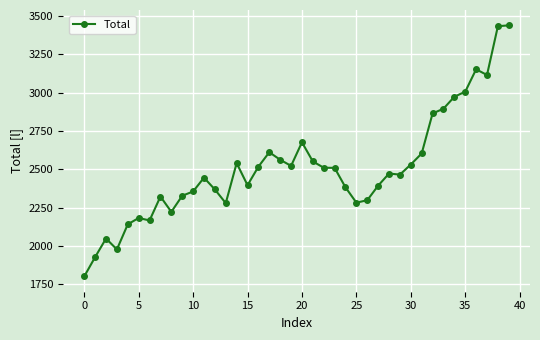

How many lines are shown in the chart?

1